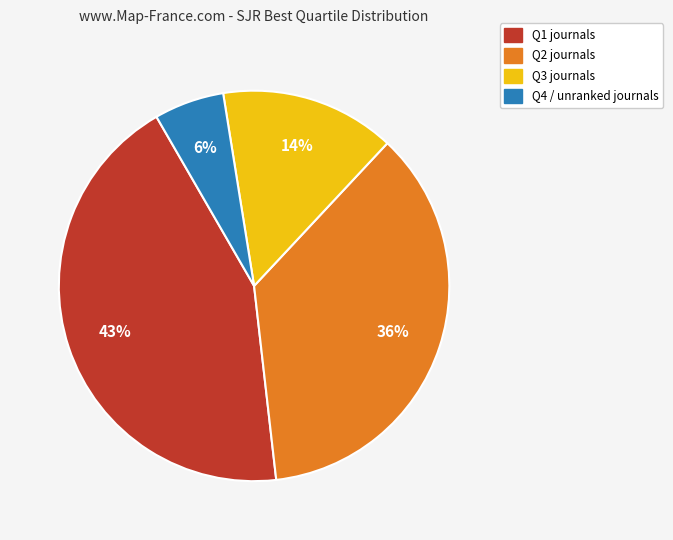

Is Q2 the majority of the pie?

No